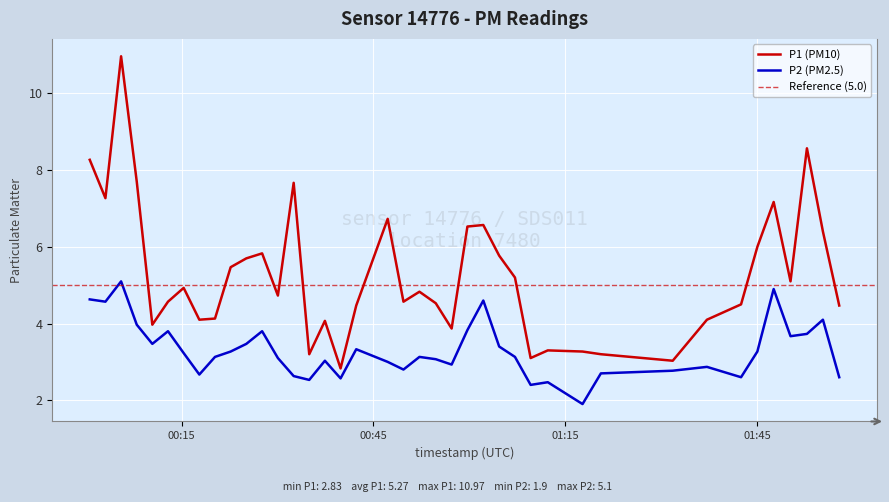

What is the maximum value for P1 (PM10)?

11.0